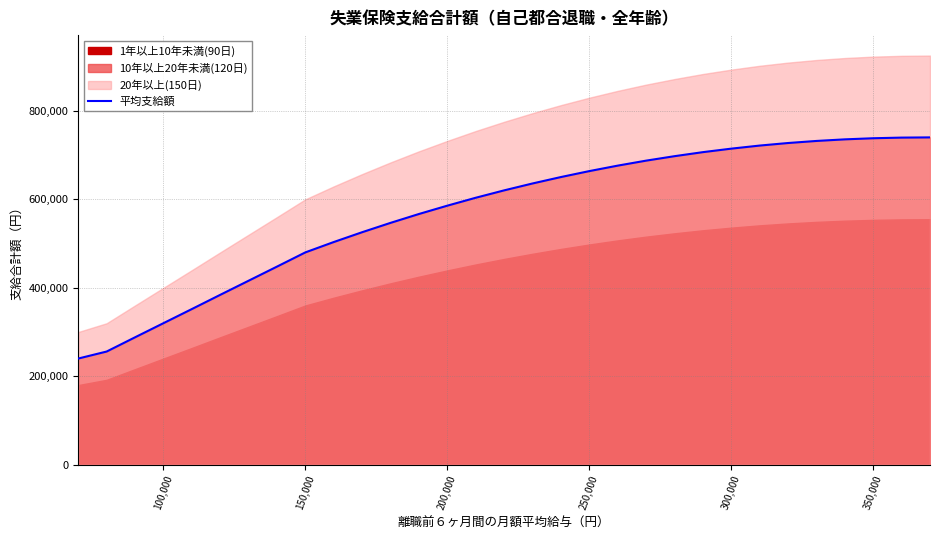

What is the sum of all values?

17700120